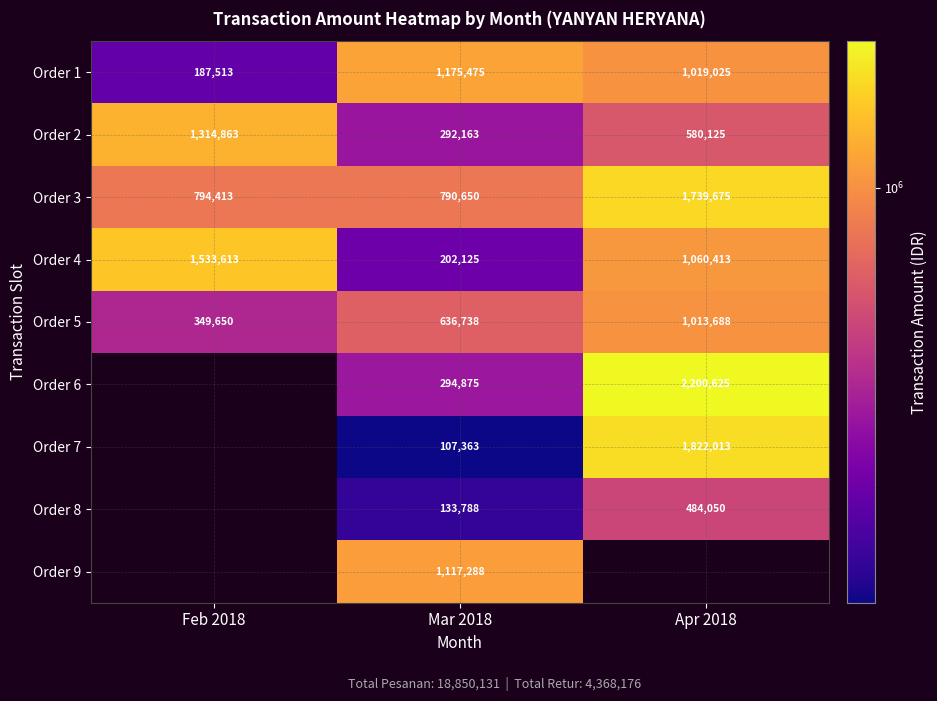

True or false: Order 6 has a value of 3839873 at Apr 2018.

False